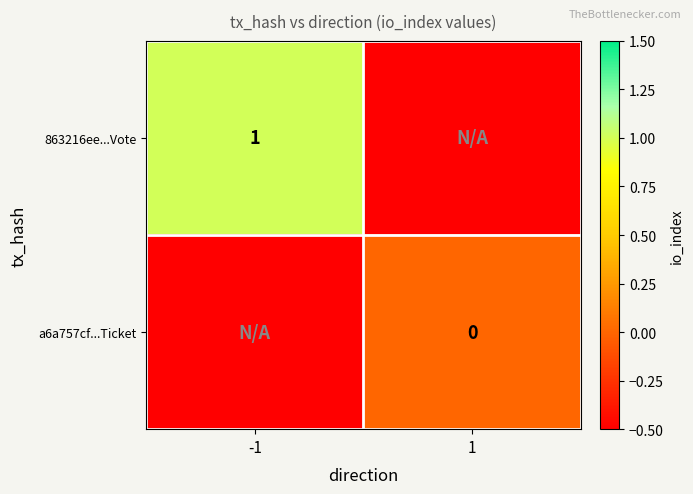

The value of 863216ee...Vote at -1 is 0.5. True or false?

False